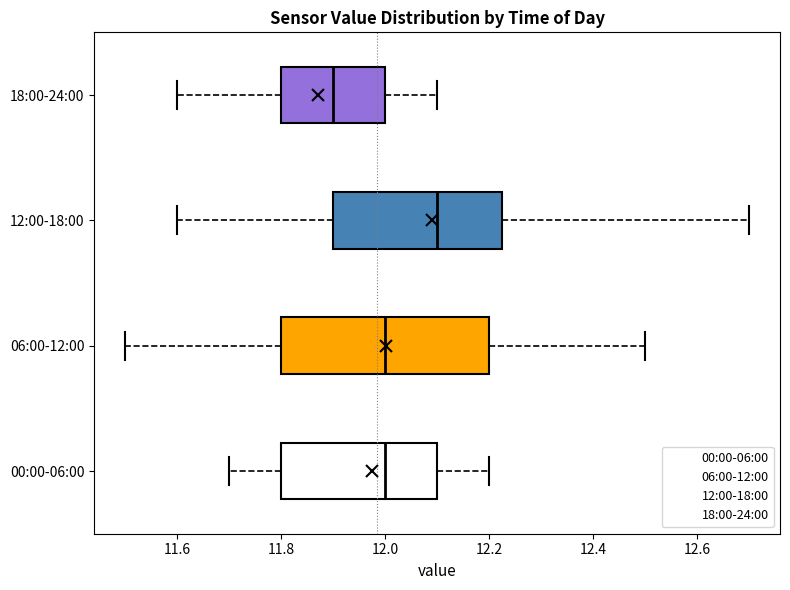

Reading bottom to top, transcribe this box plot: for each box, give where its median line is, the range the box spans, and where its two whiskers end, as read against the x-axis. The values are not printed on the chart, so give them approximately, as read against the axis.

00:00-06:00: median 12.00, box 11.80 to 12.10, whiskers 11.70 to 12.20
06:00-12:00: median 12.00, box 11.80 to 12.20, whiskers 11.50 to 12.50
12:00-18:00: median 12.10, box 11.90 to 12.22, whiskers 11.60 to 12.70
18:00-24:00: median 11.90, box 11.80 to 12.00, whiskers 11.60 to 12.10